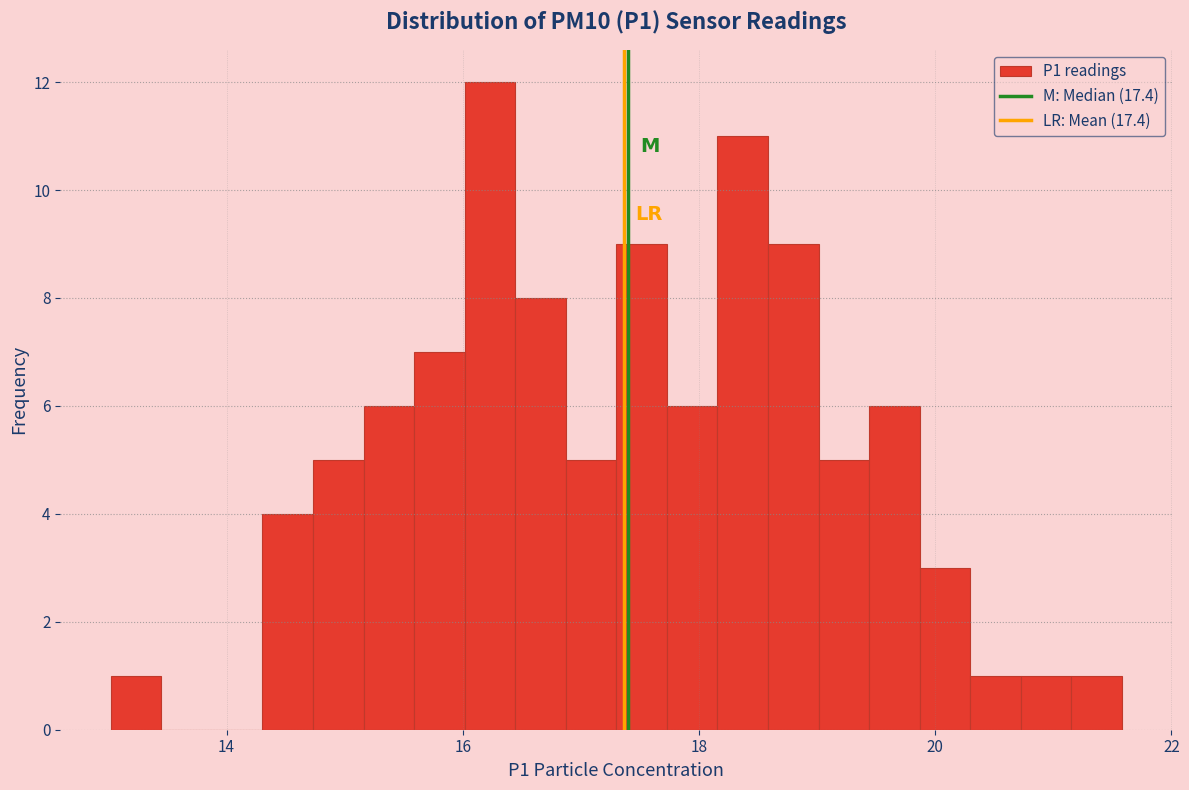

Around what value on the x-axis is the tallest bar? Give the approximate position of its centre, as read against the axis.

16.2